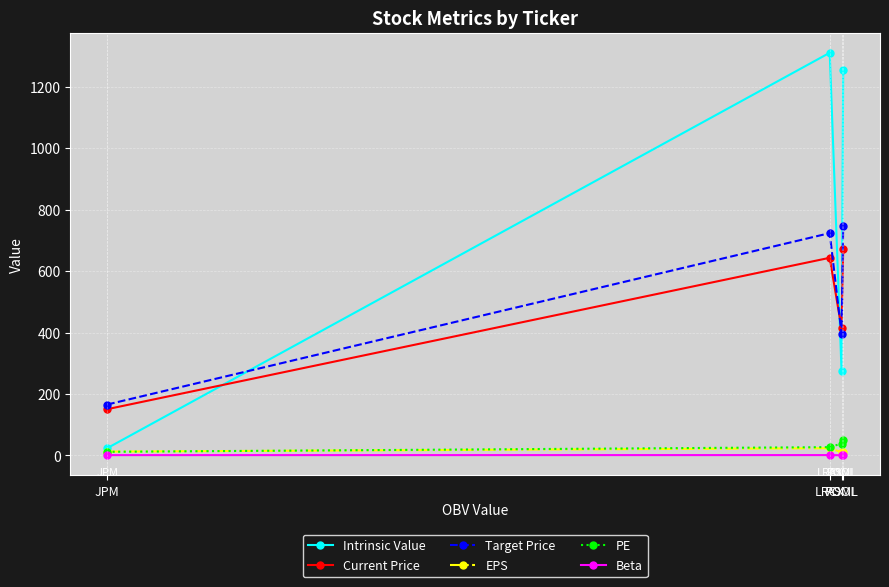

What are all the series names shown in the legend?

Intrinsic Value, Current Price, Target Price, EPS, PE, Beta